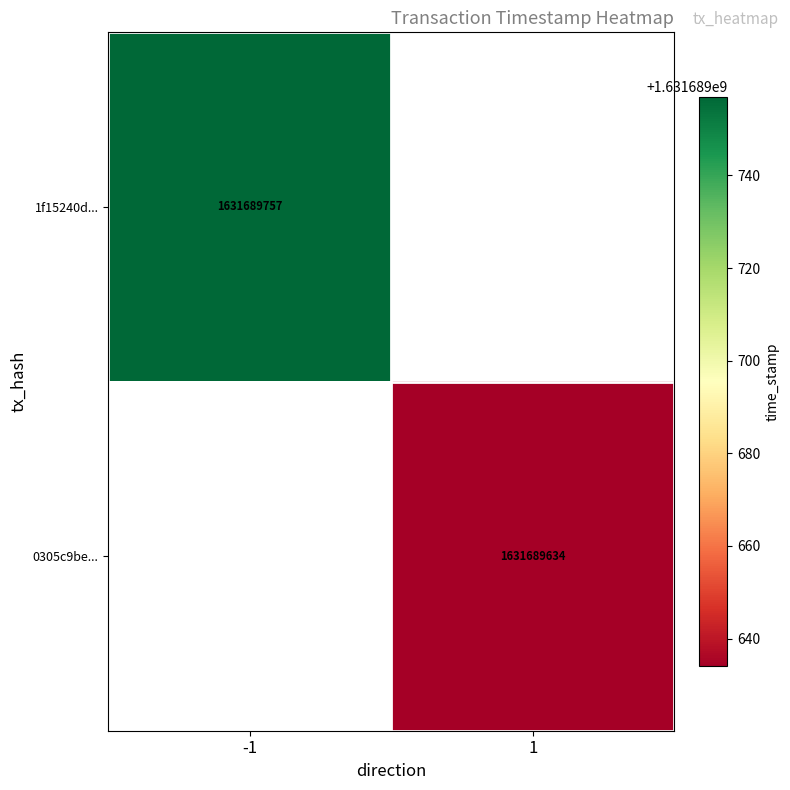

Between 1 and 0, which is larger?

1